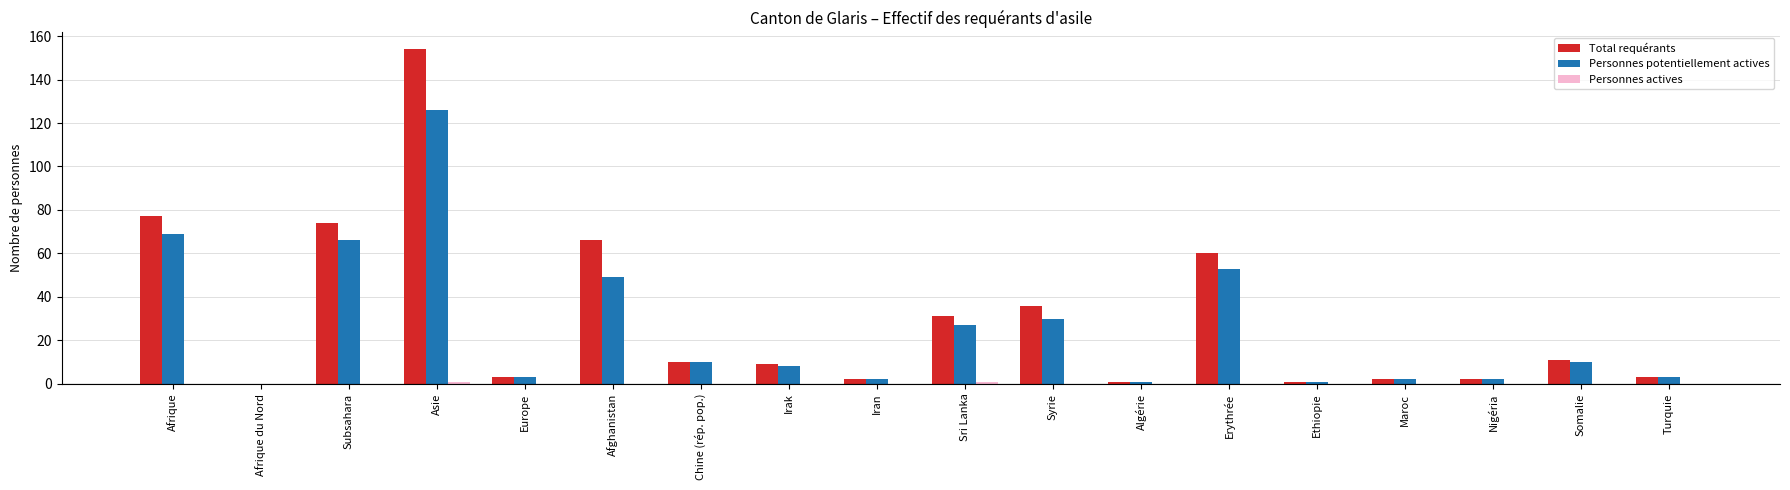

At which label does Personnes potentiellement actives reach its peak?

Asie